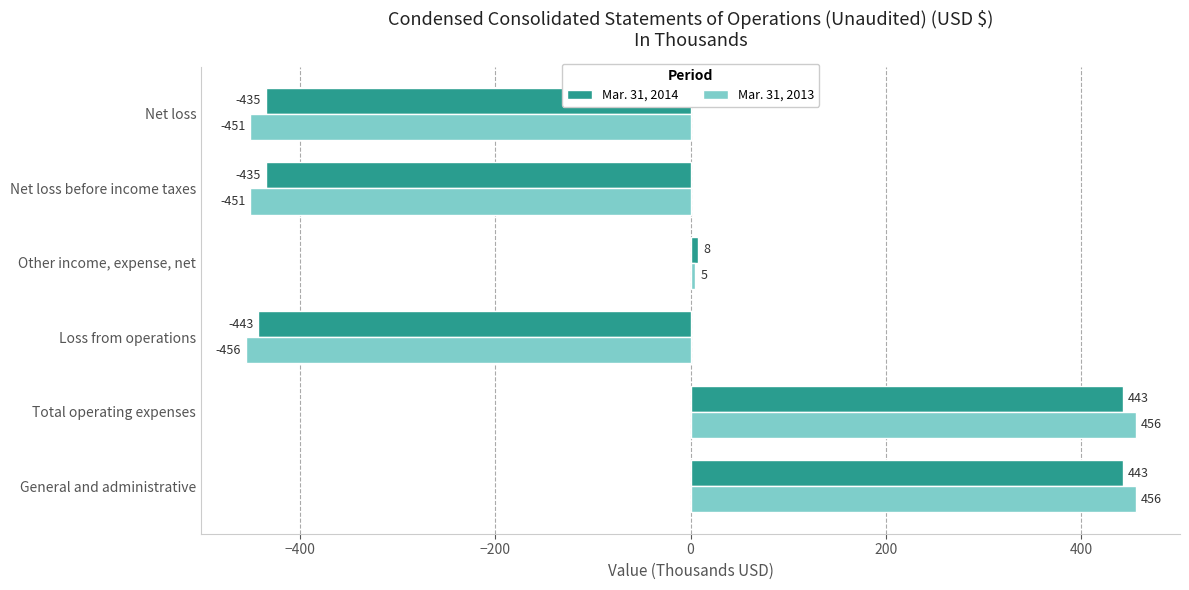

How many negative values does the Mar. 31, 2014 series have?

3